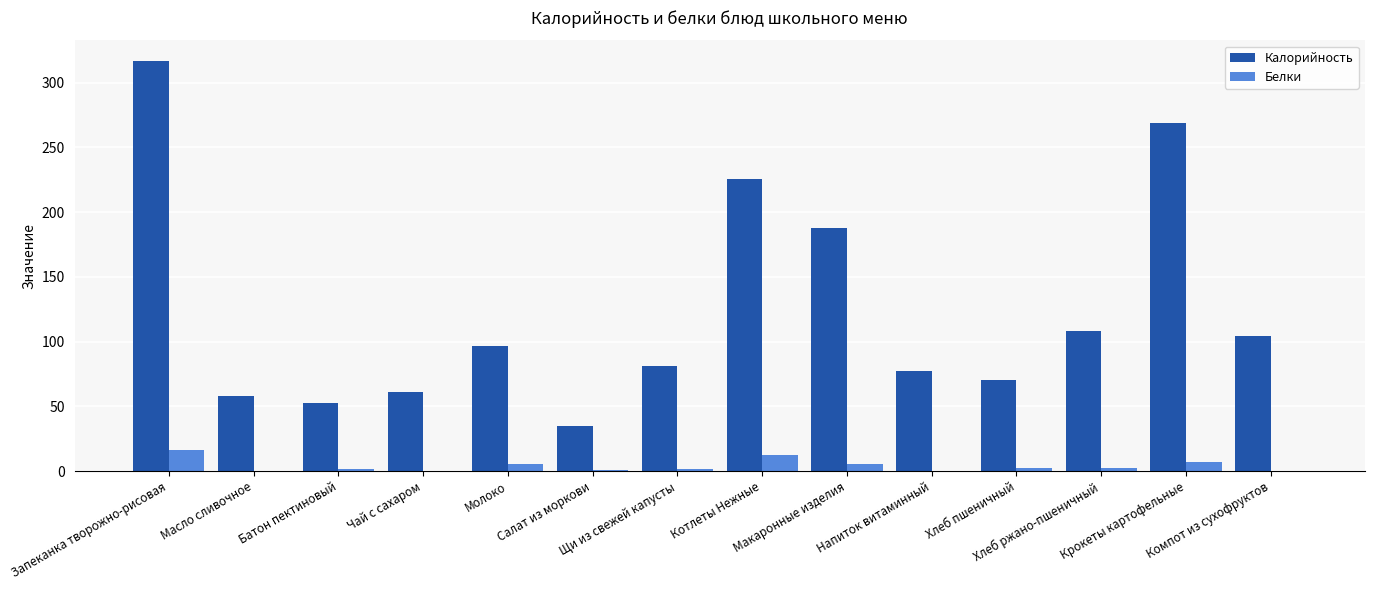

Are the bars horizontal?

No